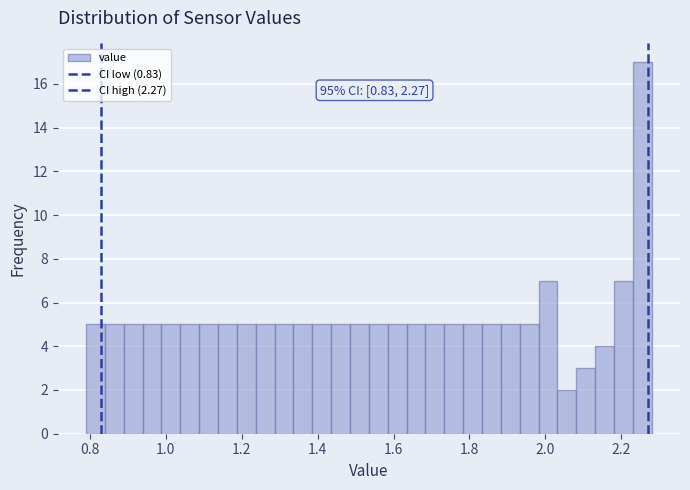

Around what value on the x-axis is the tallest bar? Give the approximate position of its centre, as read against the axis.

2.26